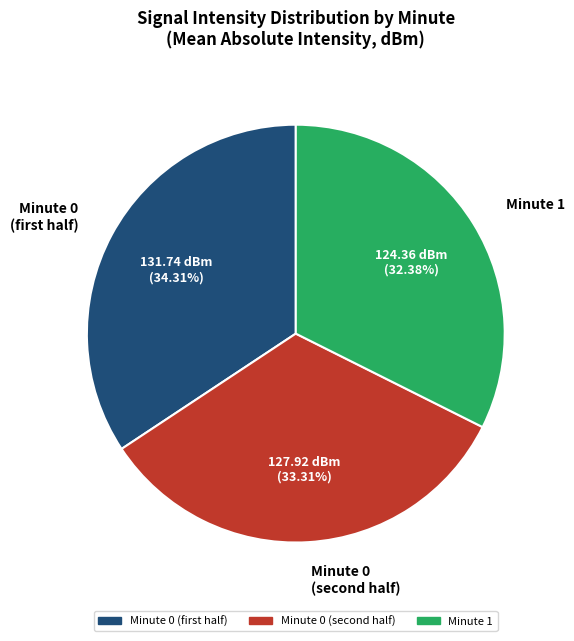

Is Minute 1 the majority of the pie?

No